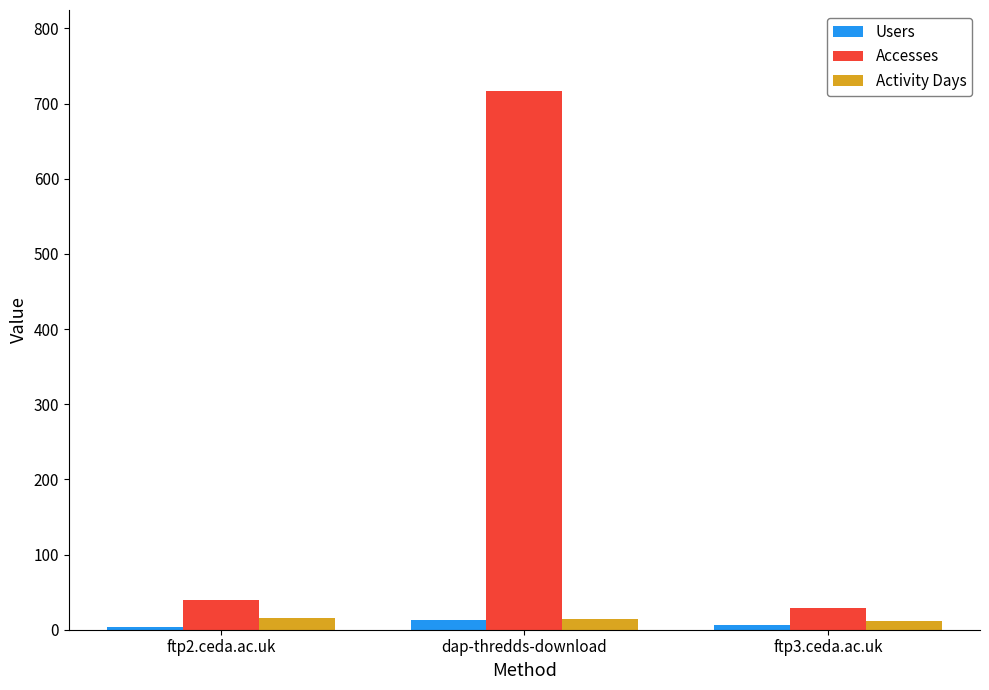

How many bars are there in each group?

3